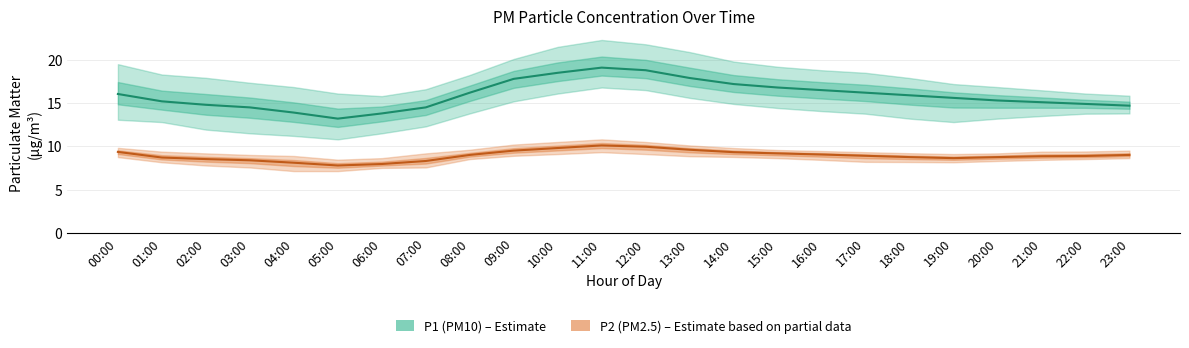

Reading left to right, transcribe all the data shown in this chart.

P1 (PM10): 16.1	15.2	14.8	14.5	13.9	13.2	13.8	14.5	16.2	17.8	18.5	19.1	18.8	17.9	17.2	16.8	16.5	16.2	15.9	15.6	15.3	15.1	14.9	14.7
P2 (PM2.5): 9.3	8.7	8.5	8.4	8.1	7.8	8.0	8.3	9.0	9.5	9.8	10.1	9.9	9.6	9.3	9.2	9.1	8.9	8.8	8.6	8.8	8.8	8.9	9.0